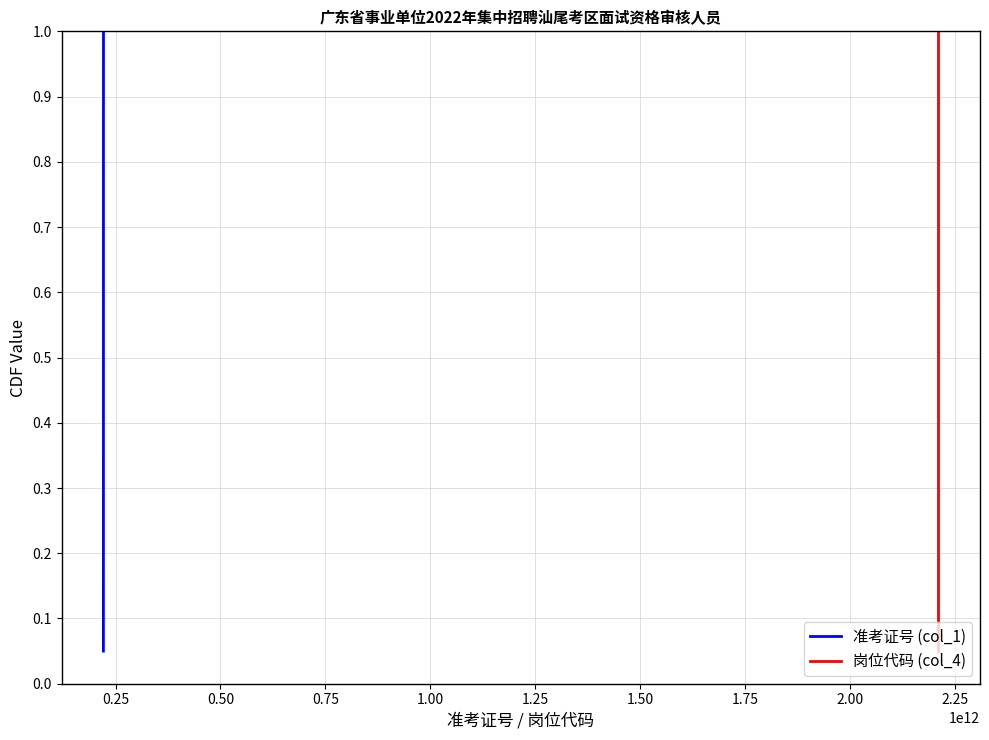

True or false: 准考证号 (col_1) and 岗位代码 (col_4) intersect in this chart.

False